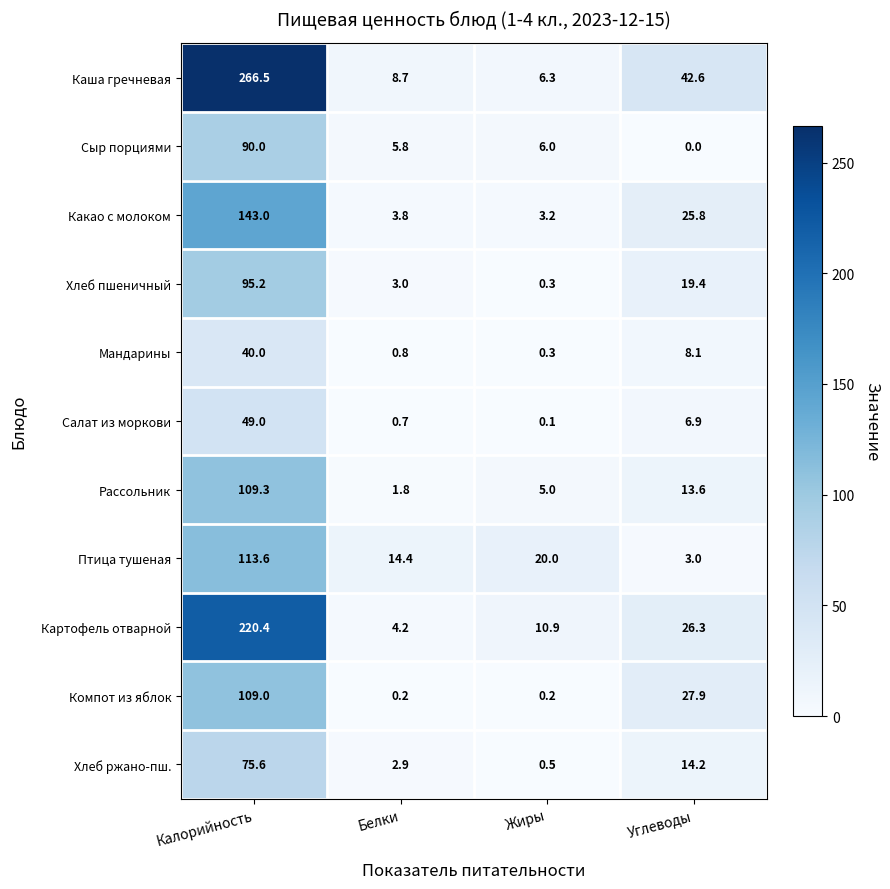

Rank the series at Углеводы from highest to lowest value.

Каша гречневая, Компот из яблок, Картофель отварной, Какао с молоком, Хлеб пшеничный, Хлеб ржано-пш., Рассольник, Мандарины, Салат из моркови, Птица тушеная, Сыр порциями